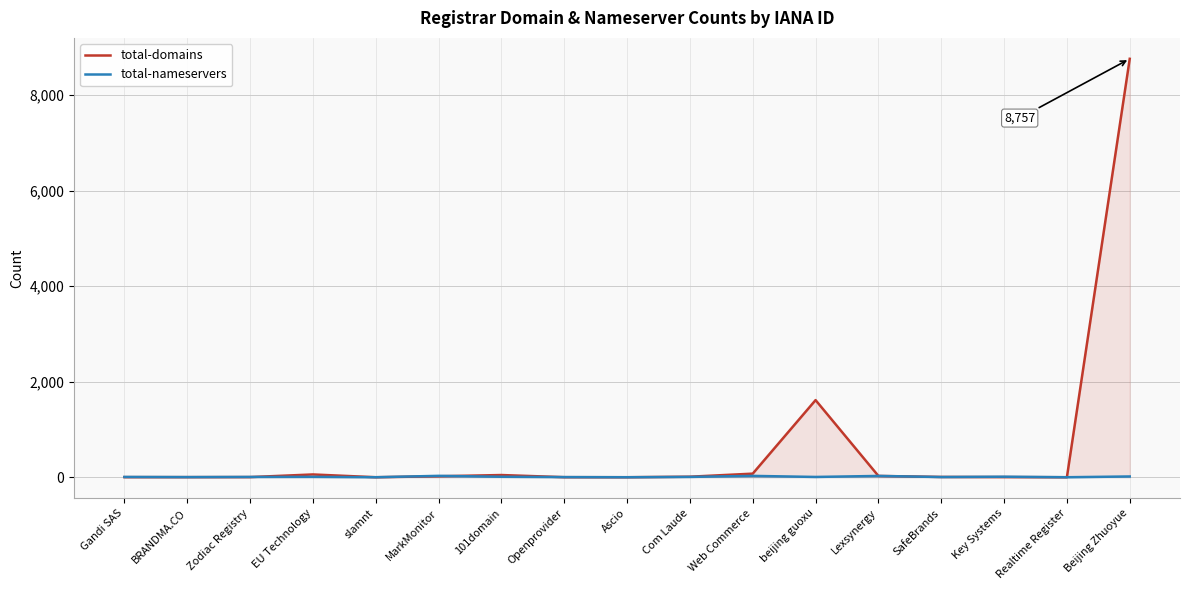

What is the difference between the second highest and minimum values in the total-nameservers series?

28